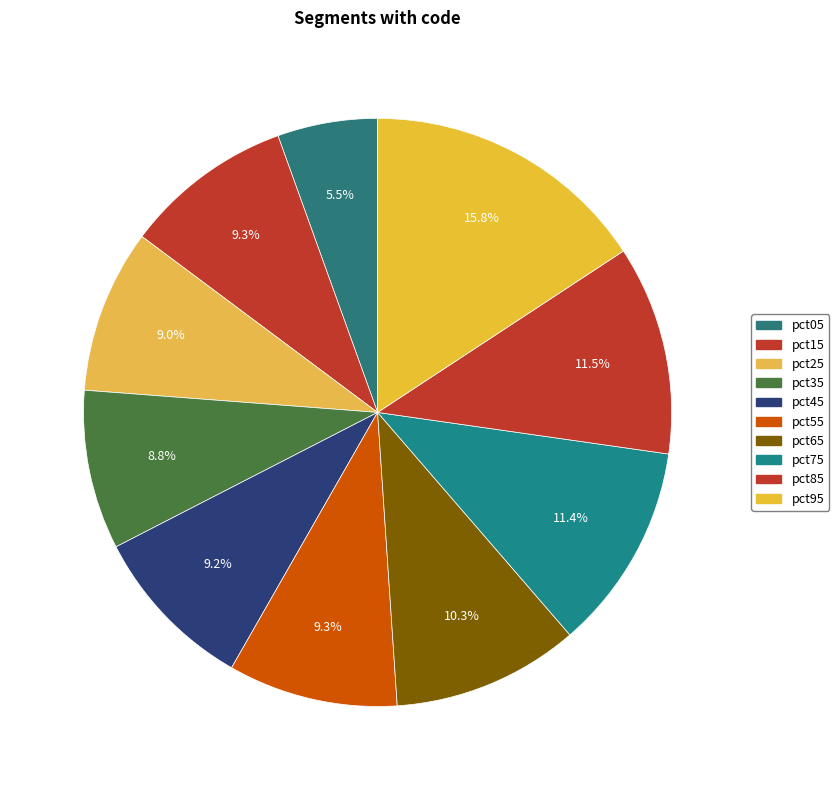

To the nearest percent, what is the difference between the pct95 and pct65 slice percentages?

5%